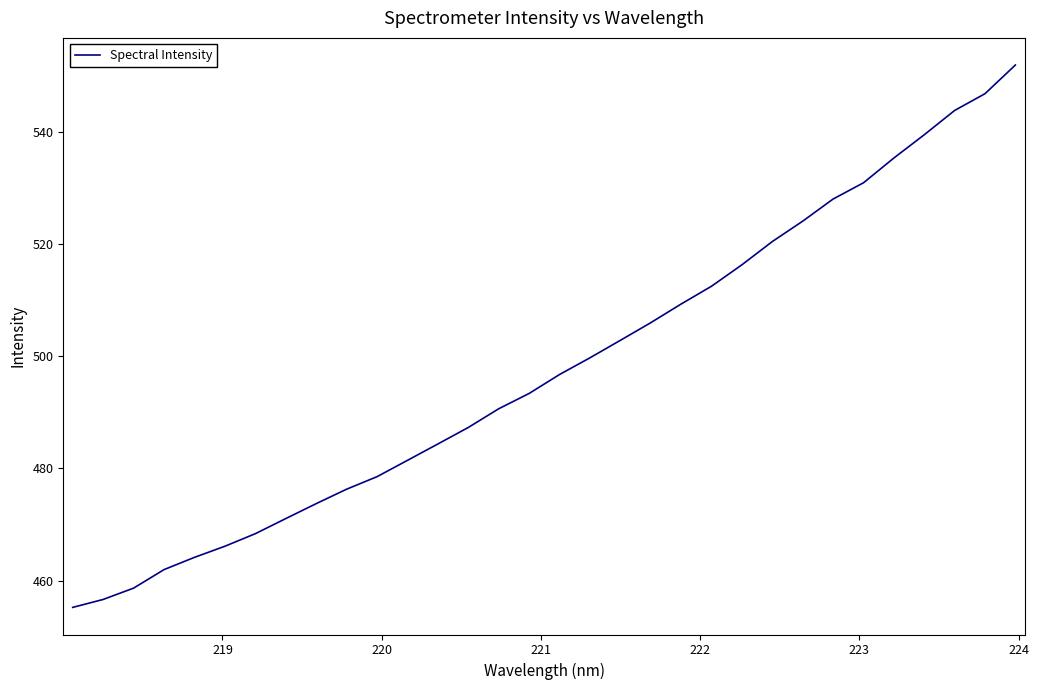

What is the difference between the maximum and minimum values?

96.8